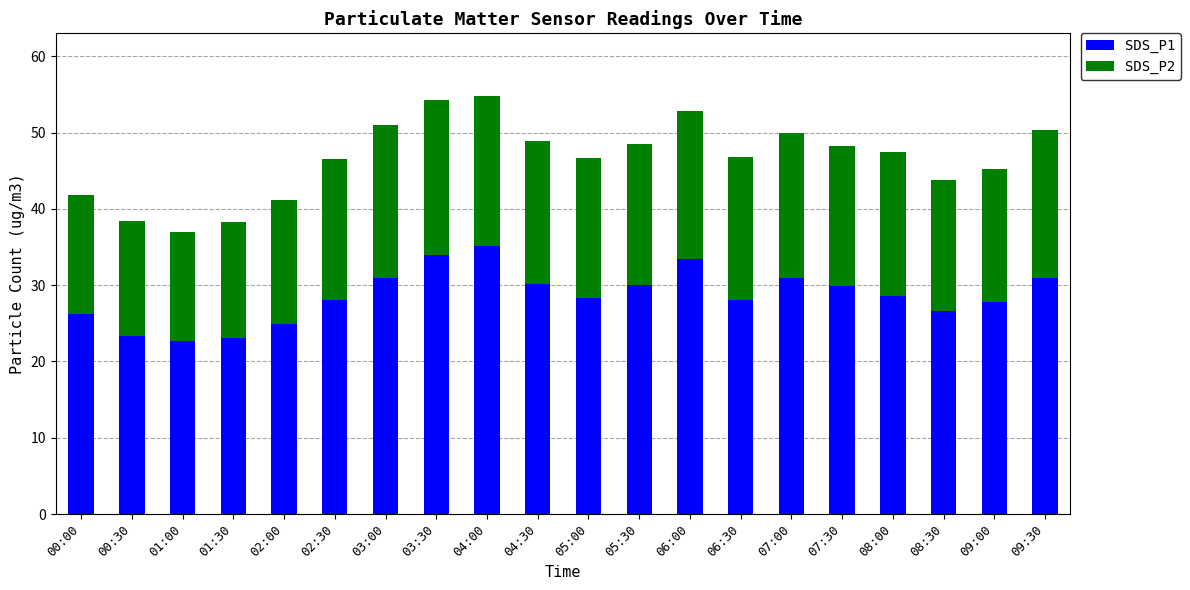

What is the sum of the SDS_P1 values at 09:30 and 03:00?

61.9